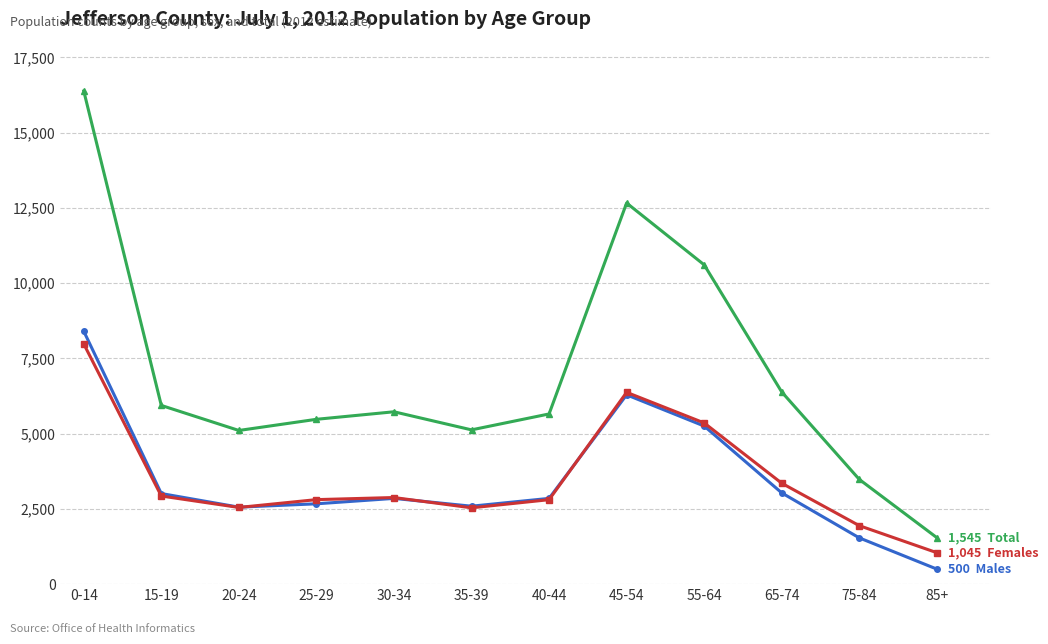

At which category is the sum across all series the highest?

0-14